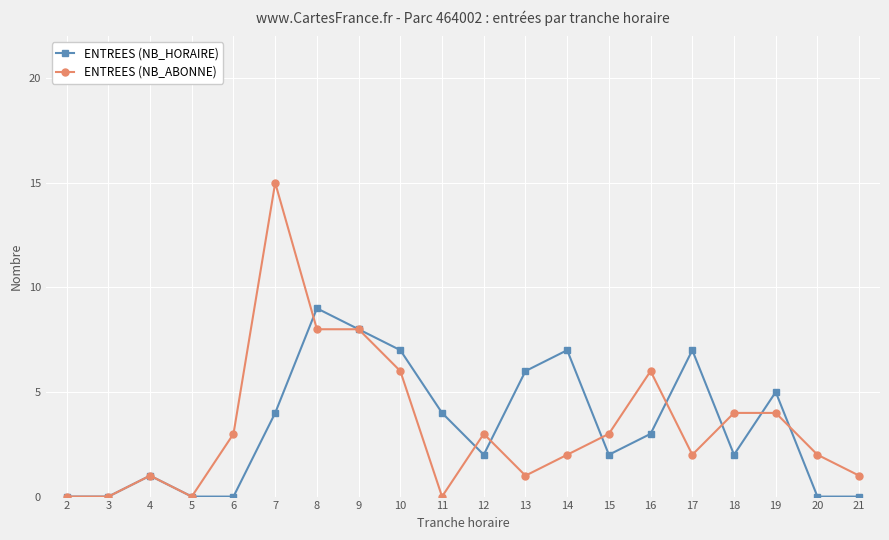

Reading right to left, extract all data points from this chart.

ENTREES (NB_HORAIRE): 21=0	20=0	19=5	18=2	17=7	16=3	15=2	14=7	13=6	12=2	11=4	10=7	9=8	8=9	7=4	6=0	5=0	4=1	3=0	2=0
ENTREES (NB_ABONNE): 21=1	20=2	19=4	18=4	17=2	16=6	15=3	14=2	13=1	12=3	11=0	10=6	9=8	8=8	7=15	6=3	5=0	4=1	3=0	2=0